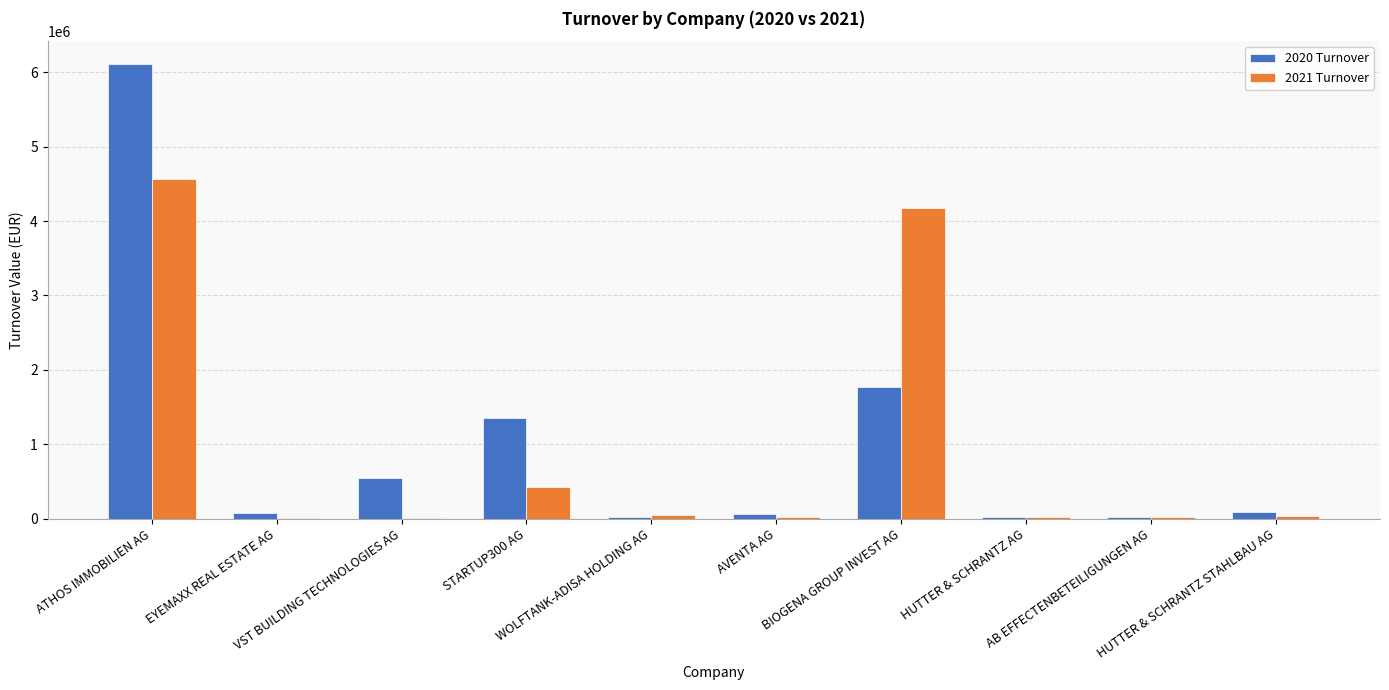

What is the sum of all 2020 Turnover values?

10078836.6